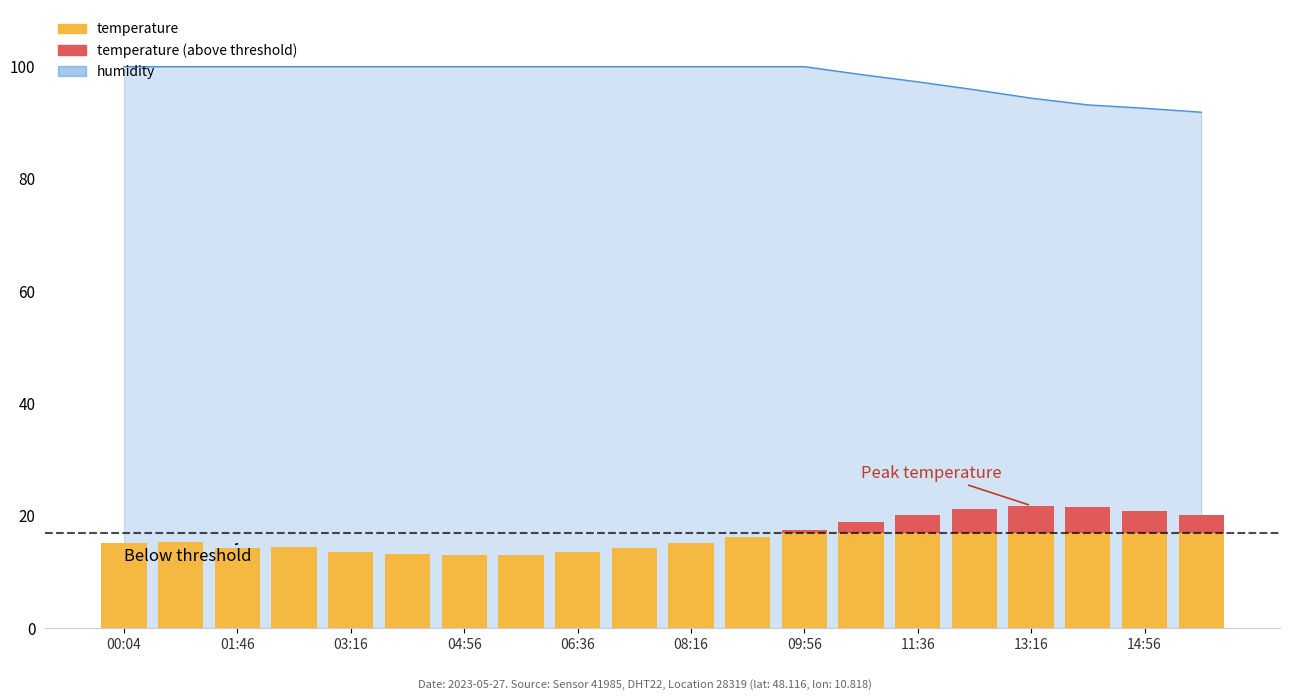

What is the highest value of the temperature (above threshold) series?

4.8